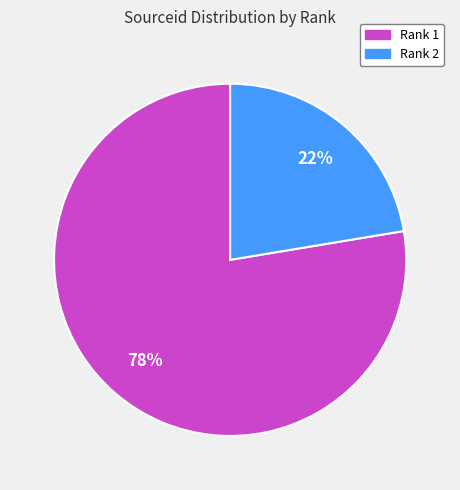

Rank the categories by value from lowest to highest.

Rank 2, Rank 1